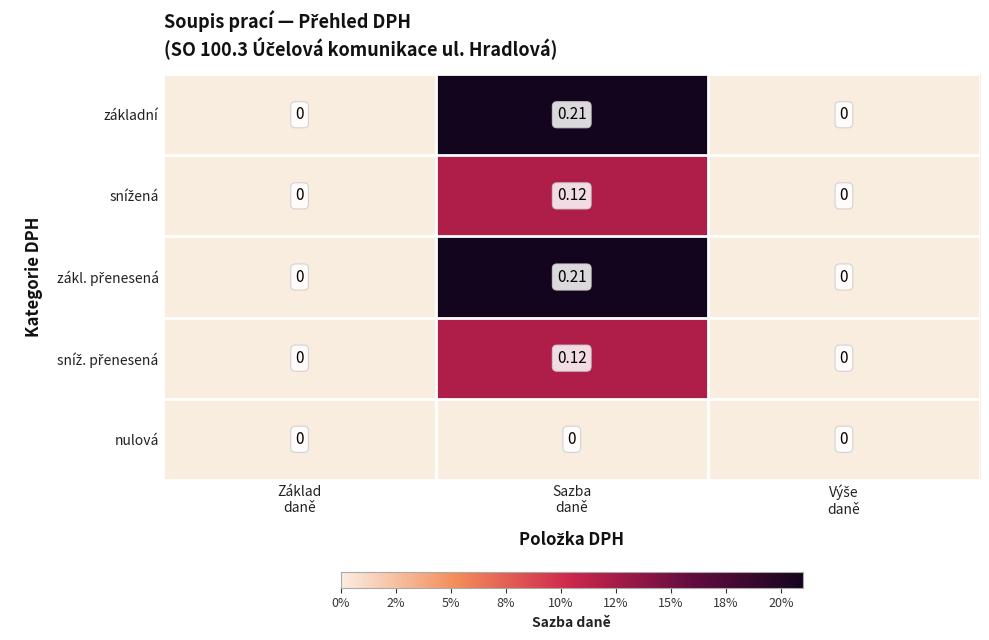

What is the maximum value shown in the chart?

0.2